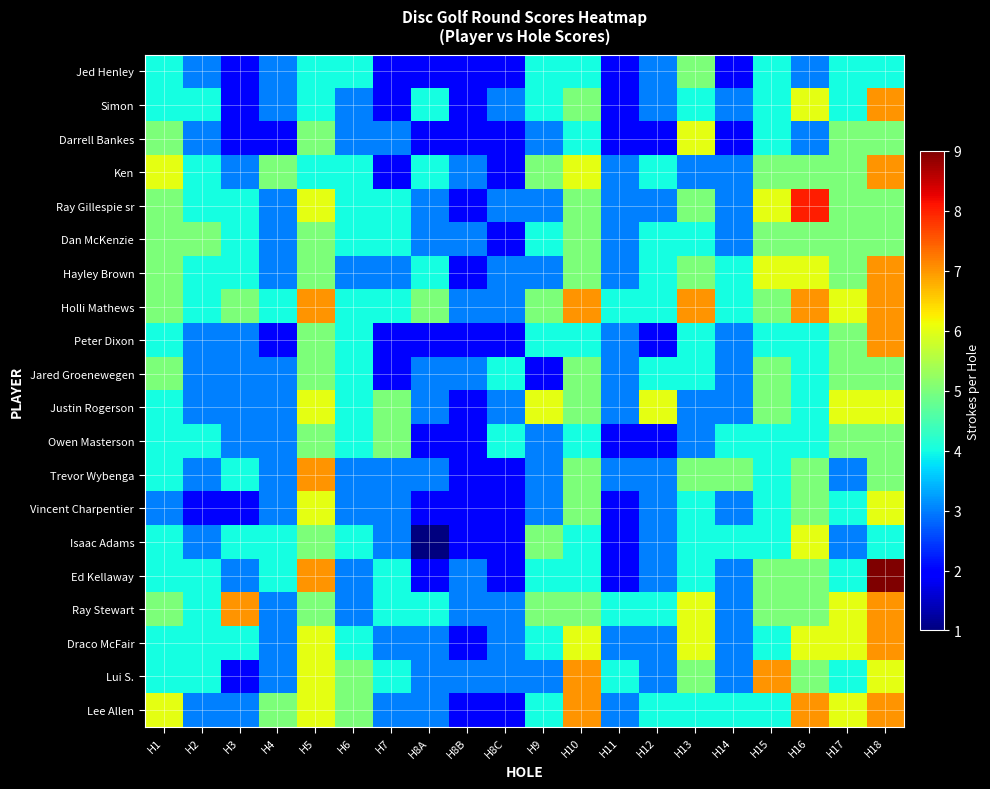

How many distinct data groups are displayed?

20